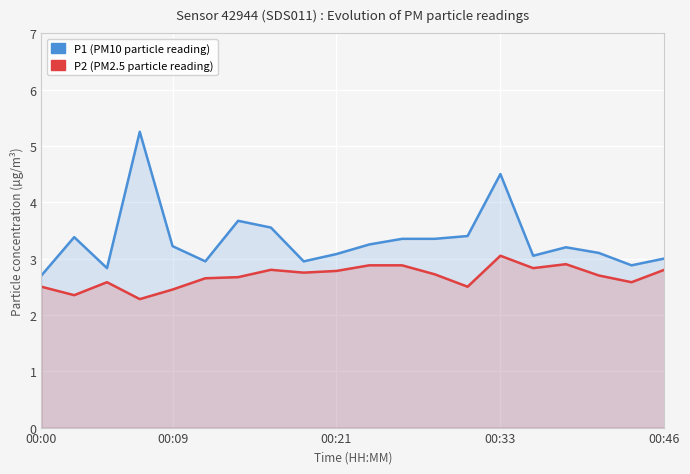

What is the difference between the second highest and minimum values in the P1 series?

1.8